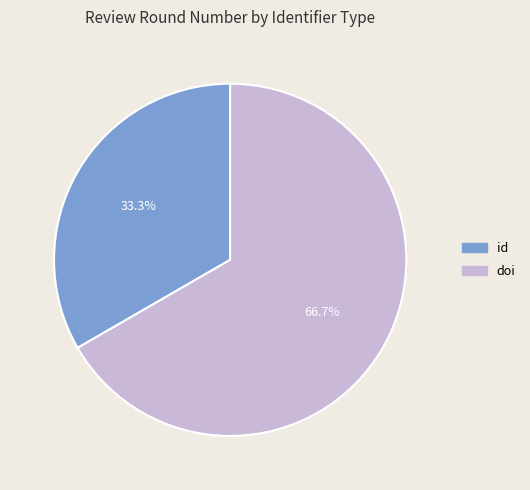

How many slices are in this pie chart?

2